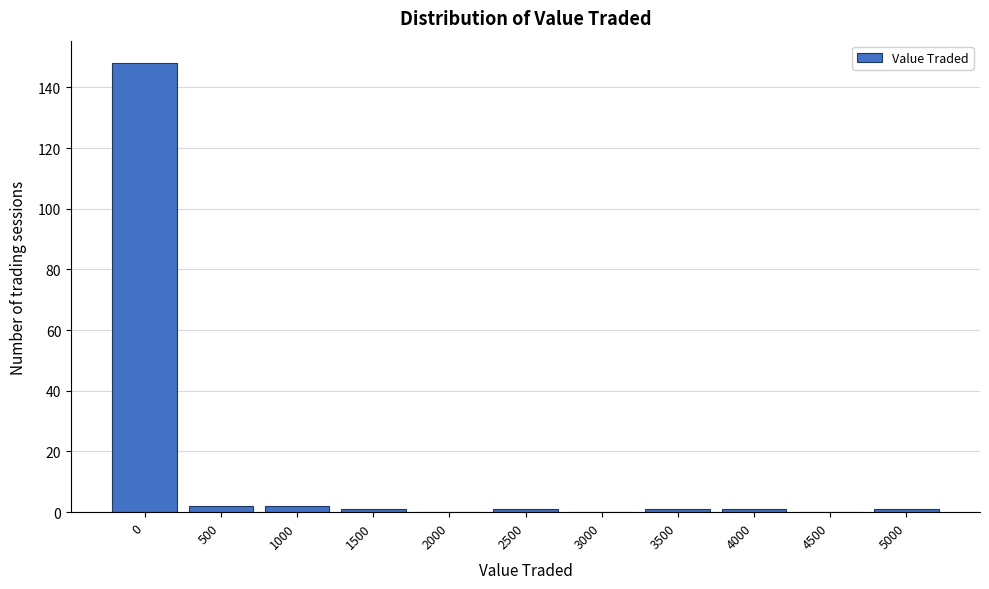

Reading right to left, transcribe all the data shown in this chart.

5000=1	4500=0	4000=1	3500=1	3000=0	2500=1	2000=0	1500=1	1000=2	500=2	0=148